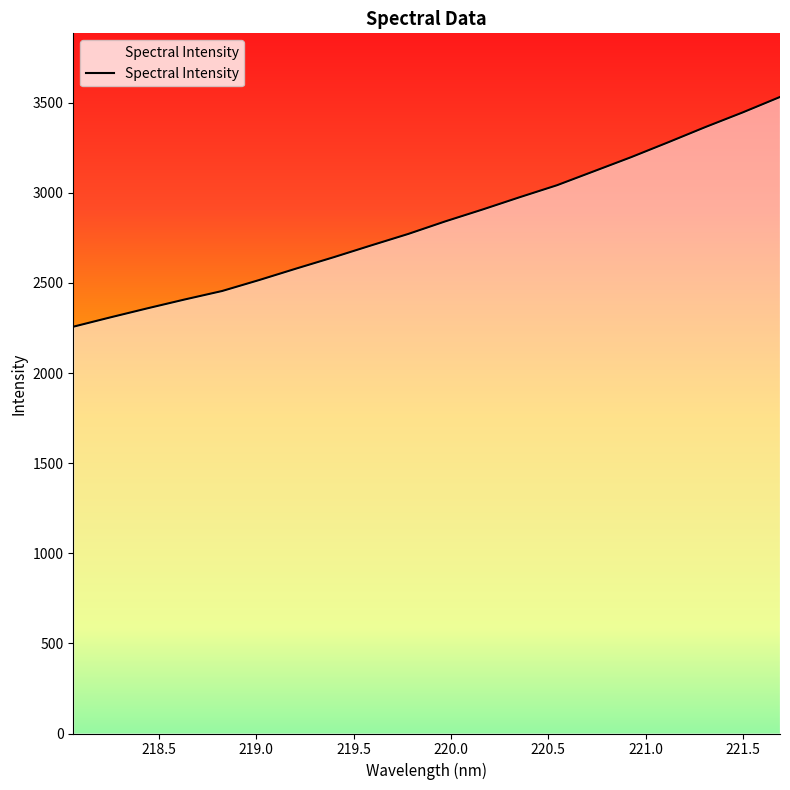

How many lines are shown in the chart?

1